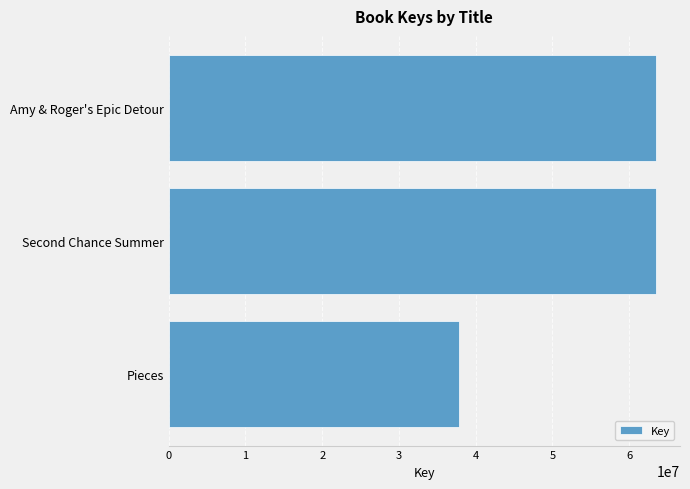

What is the sum of the values at Amy & Roger's Epic Detour and Pieces?

101275713